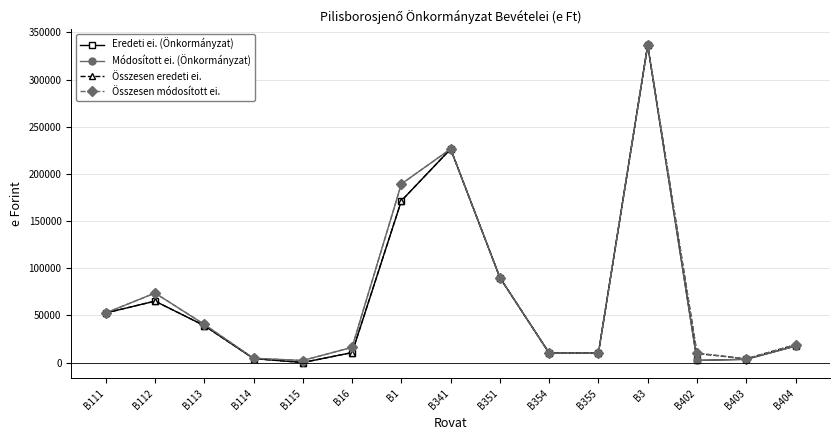

True or false: Módosított ei. (Önkormányzat) has more than 1 points higher than both neighbors.

True